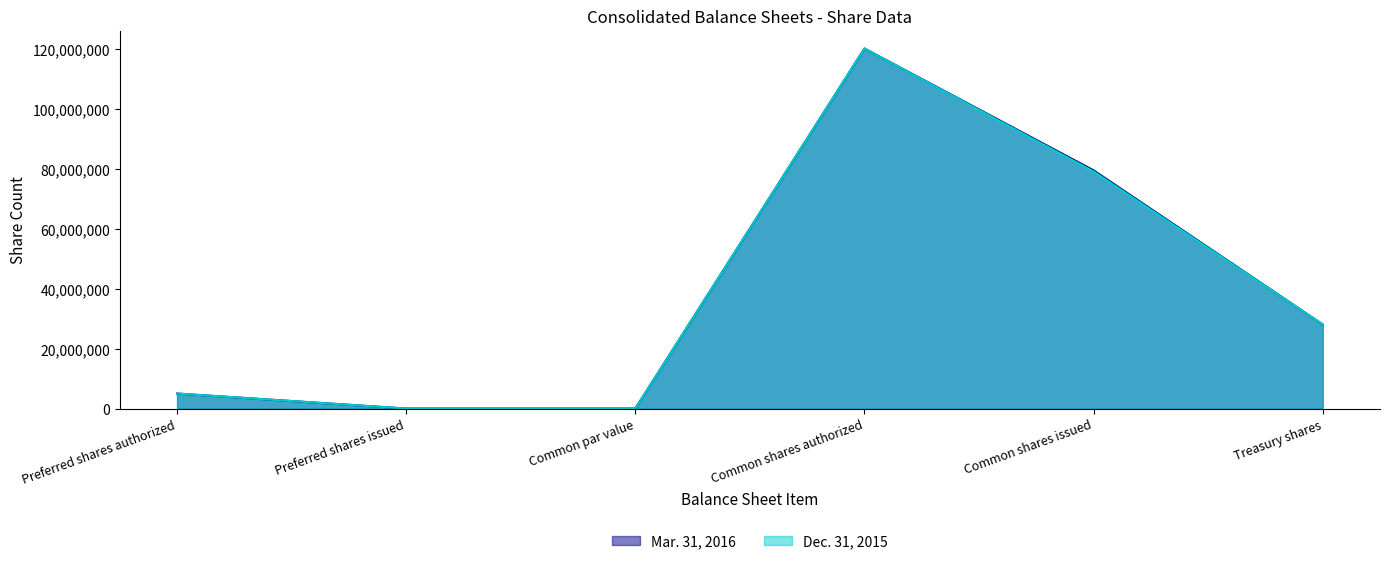

Reading left to right, what are all the values shown in this chart?

Mar. 31, 2016: 5000000	0	0	120000000	79388758	28015386
Dec. 31, 2015: 5000000	0	0	120000000	79020371	28015386